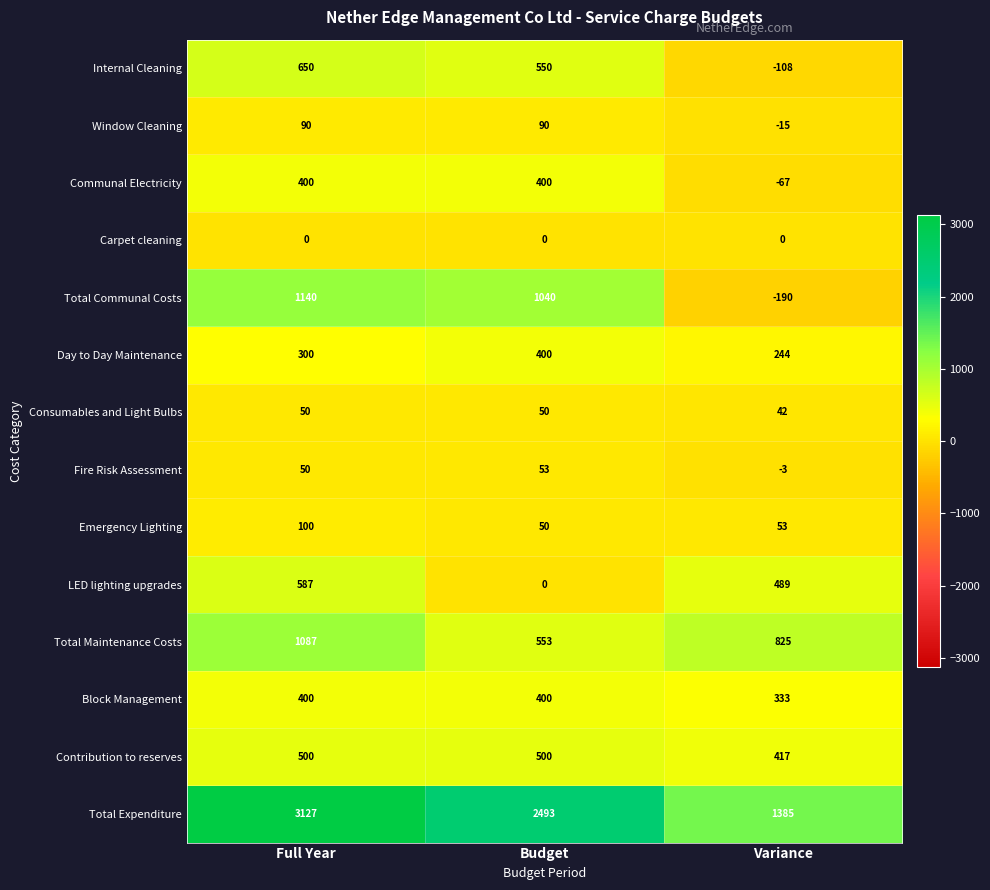

What is the total value across all series at Budget?

6579